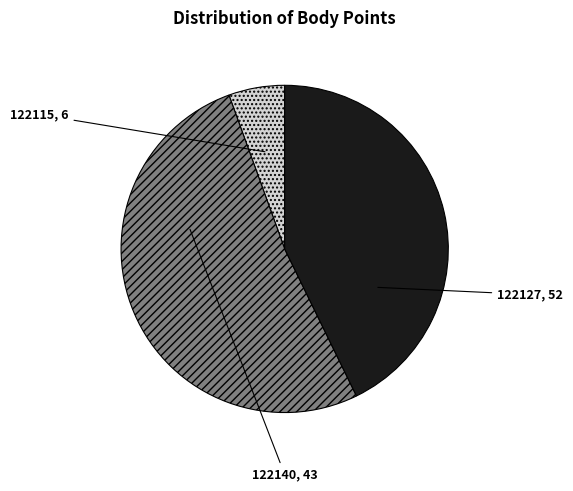

Is it true that 122115 is 6% of the pie?

True